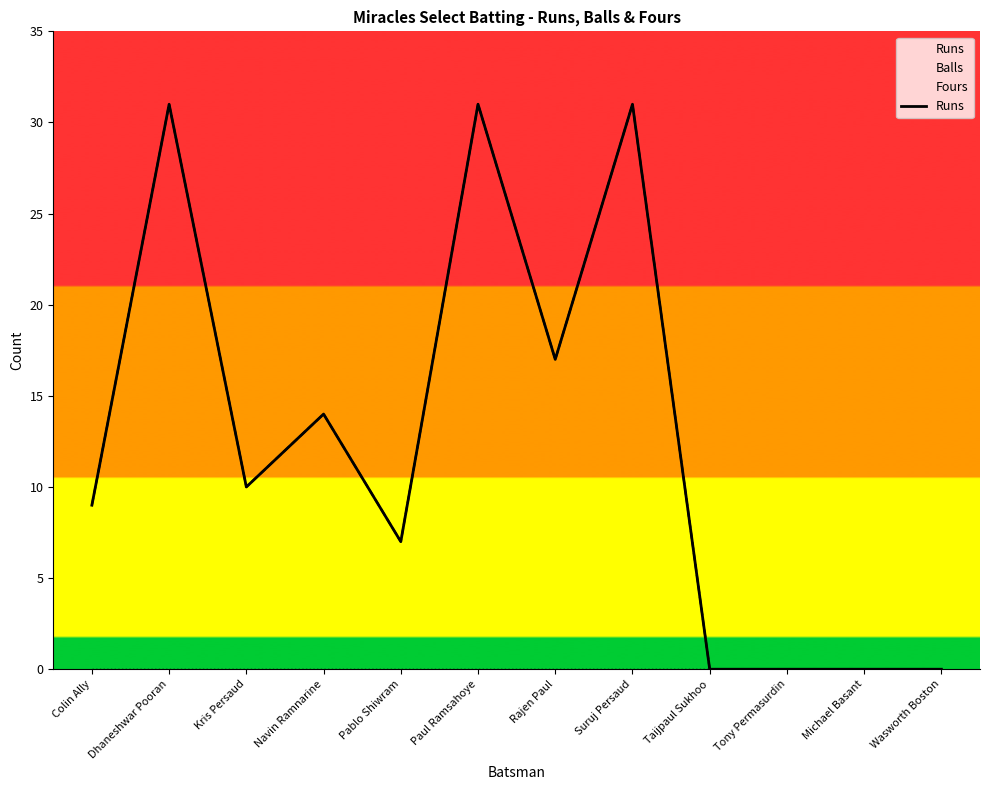

What is the maximum value shown in the chart?

31